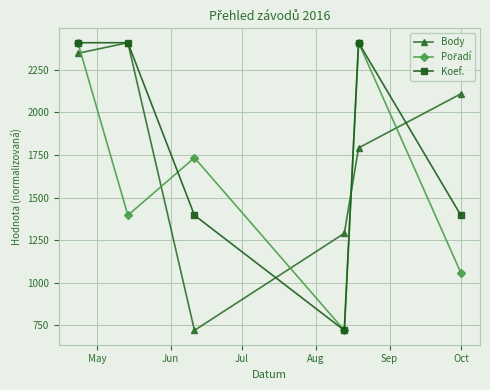

What is the greatest value displayed?

2408.0